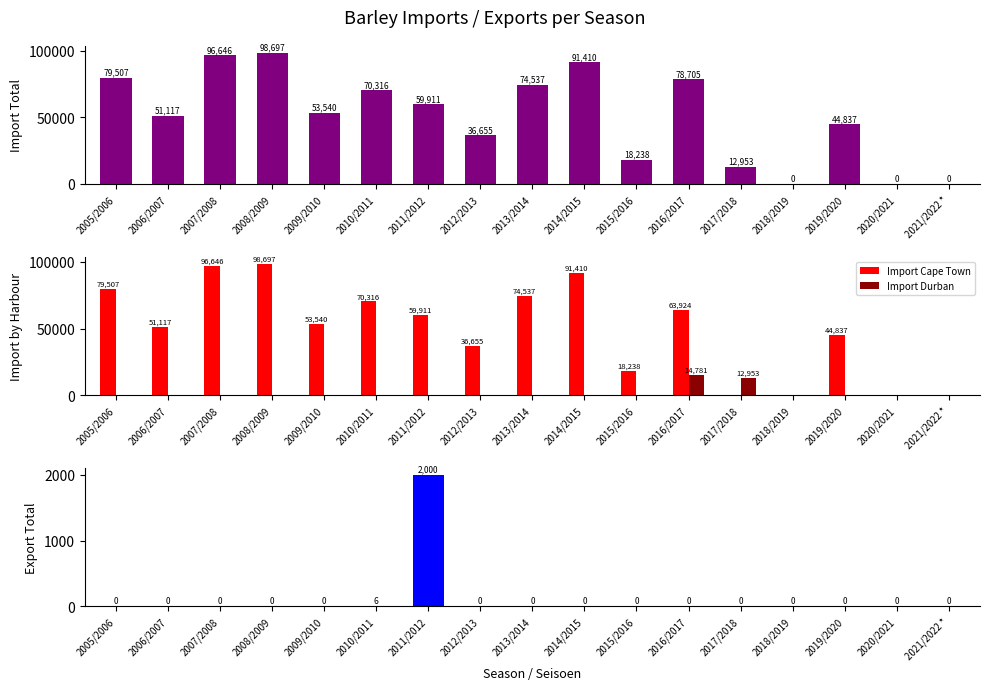

What is the highest value of the Import Durban series?

14781